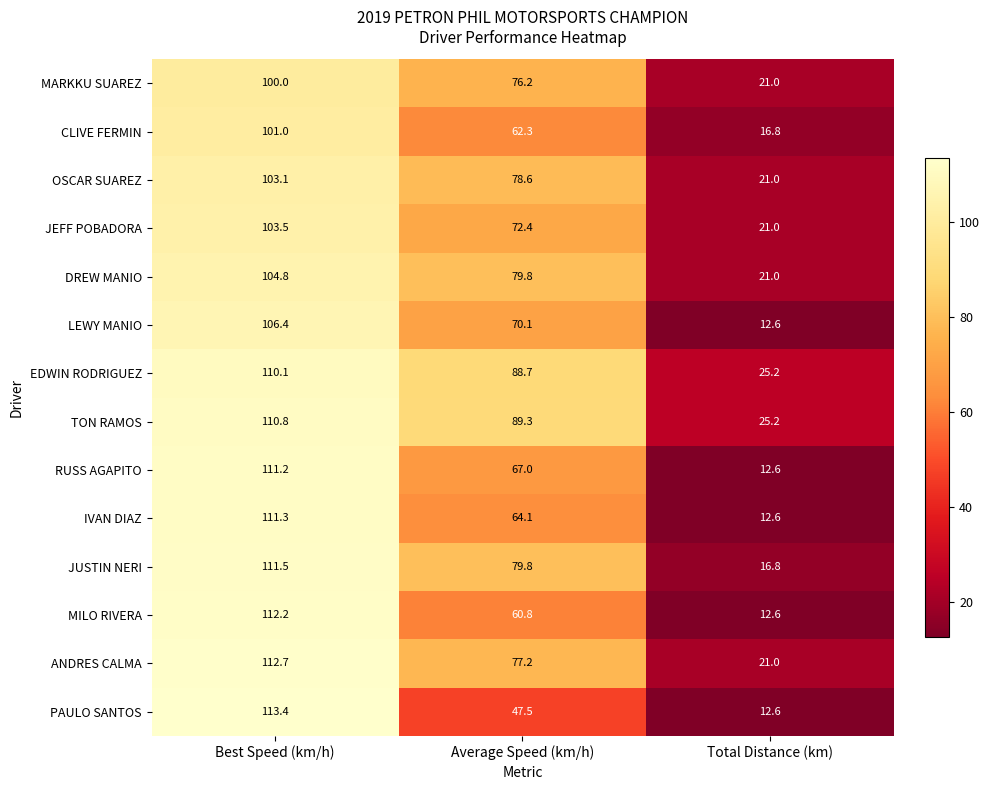

What is the sum of all TON RAMOS values?

225.3